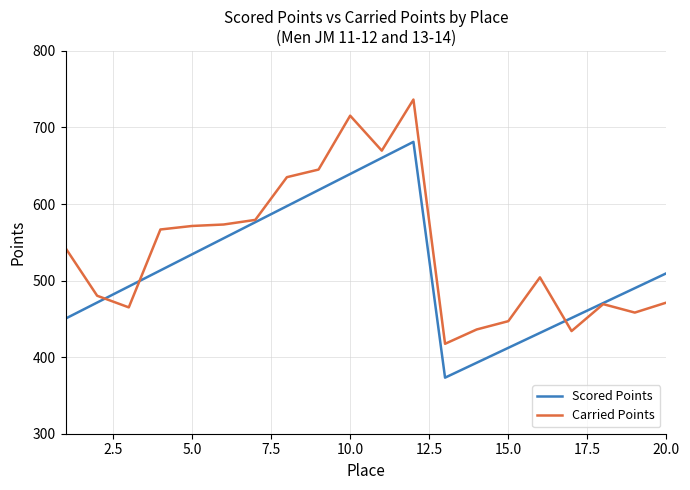

What is the maximum value shown in the chart?

736.5